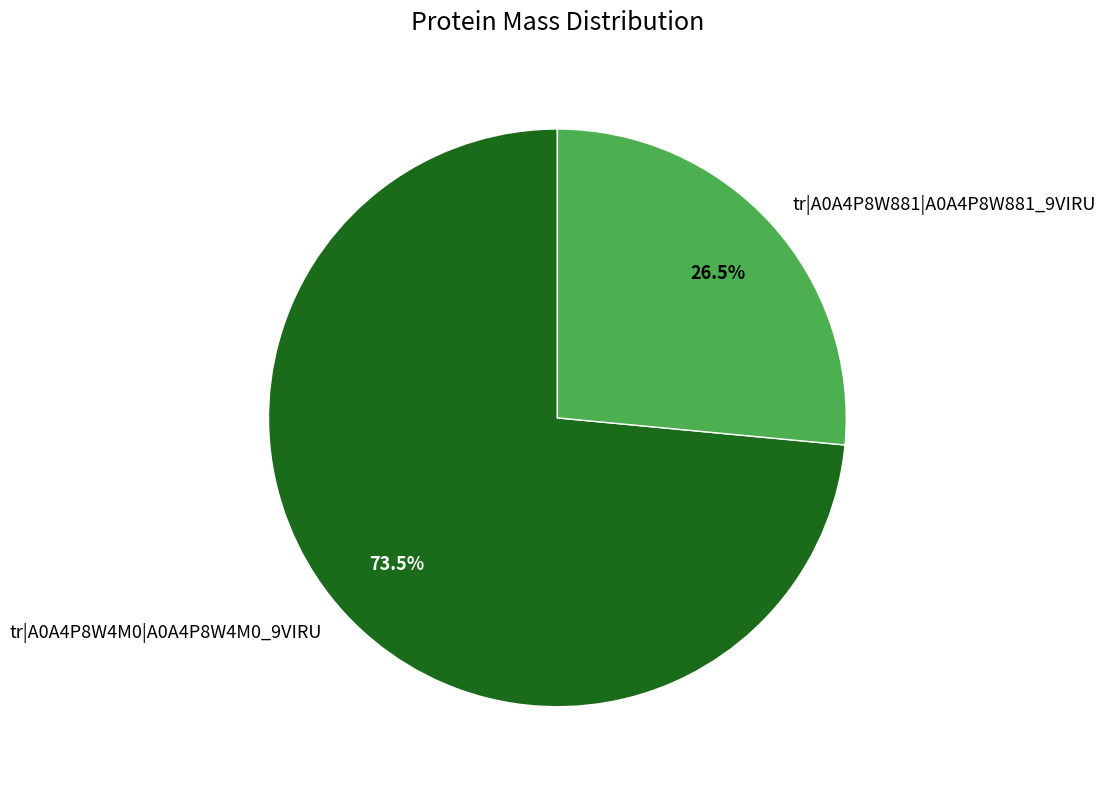

Which has a higher value, tr|A0A4P8W881|A0A4P8W881_9VIRU or tr|A0A4P8W4M0|A0A4P8W4M0_9VIRU?

tr|A0A4P8W4M0|A0A4P8W4M0_9VIRU